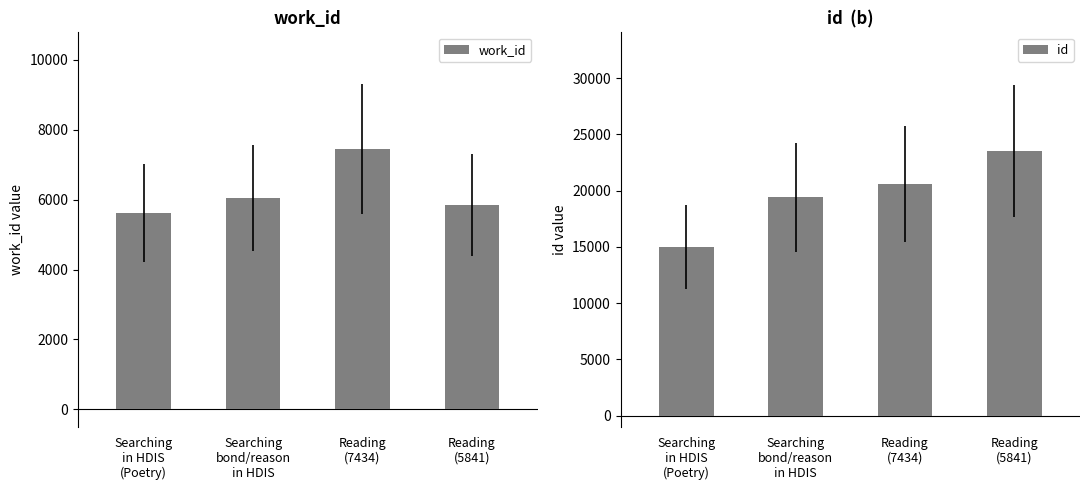

Rank the series by their average value, from highest to lowest.

id, work_id